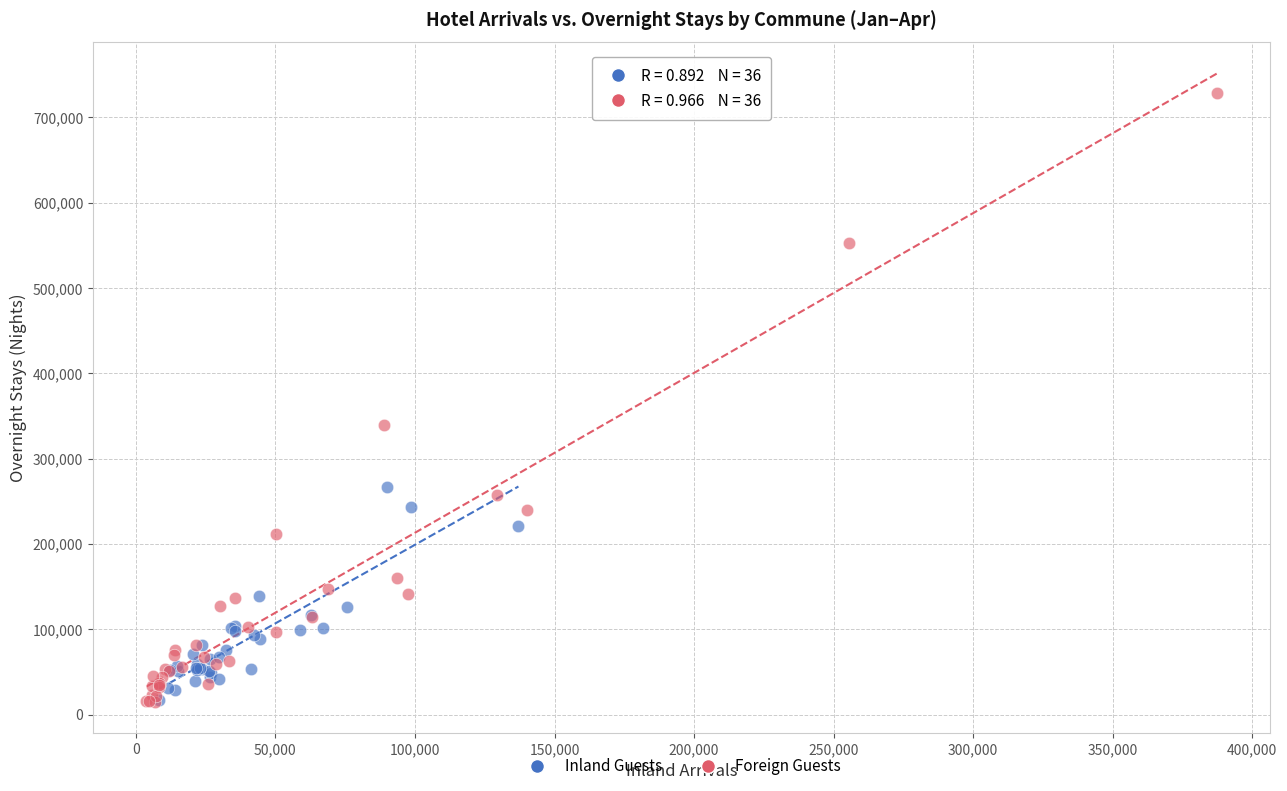

Which series reaches the maximum Y coordinate?

Foreign Guests